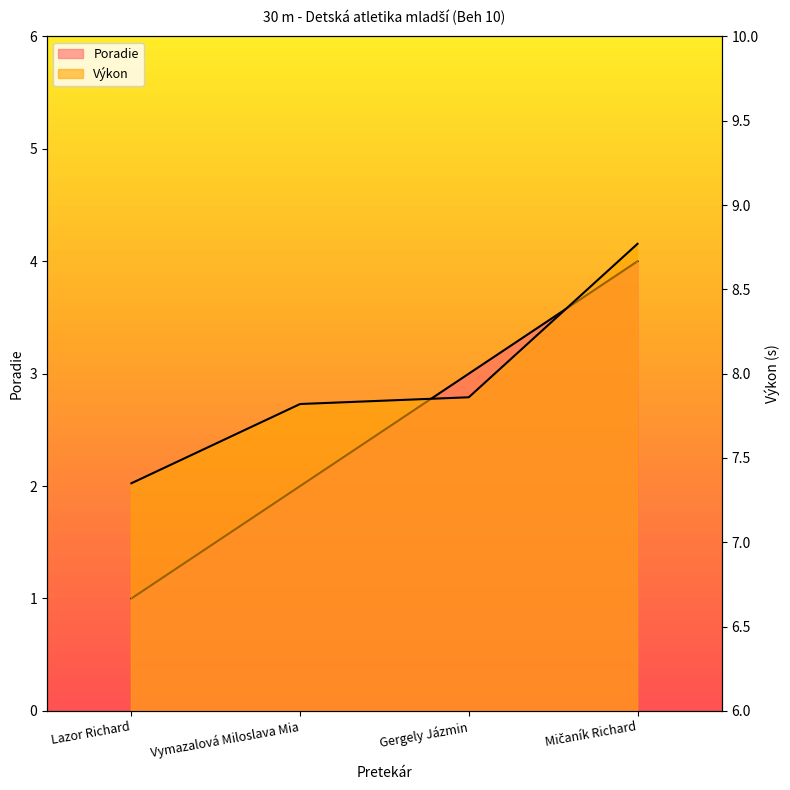

What is the label of the 2nd point from the right?

Gergely Jázmin